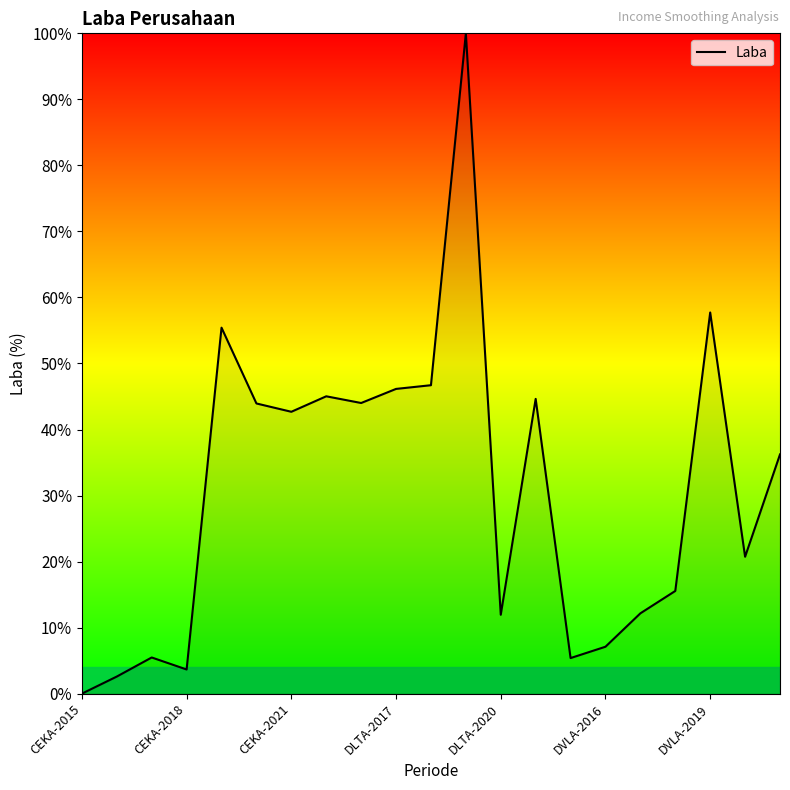

What is the difference between the maximum and minimum values?

100.0